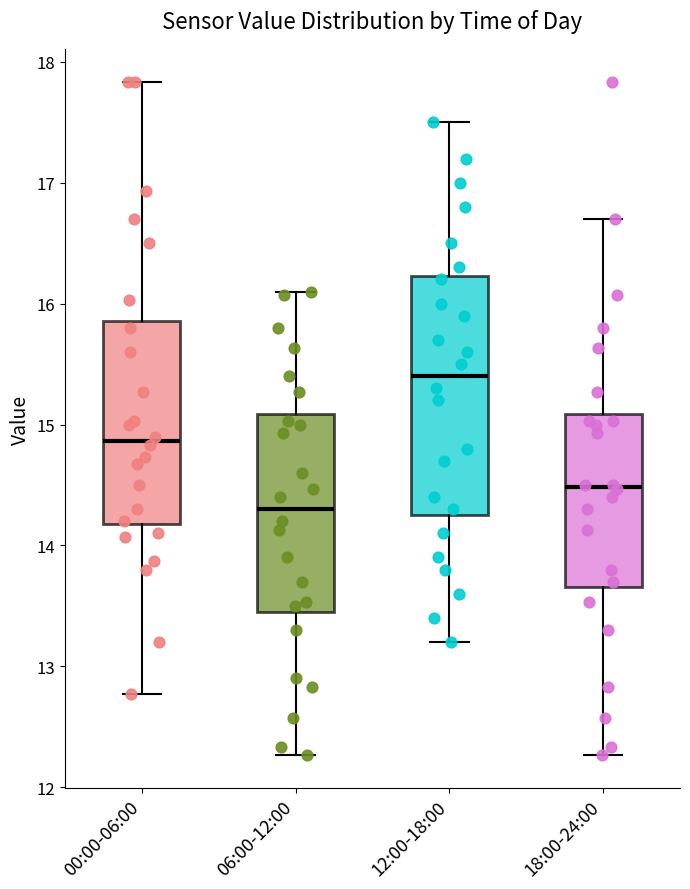

Which box's median line is the highest?

12:00-18:00